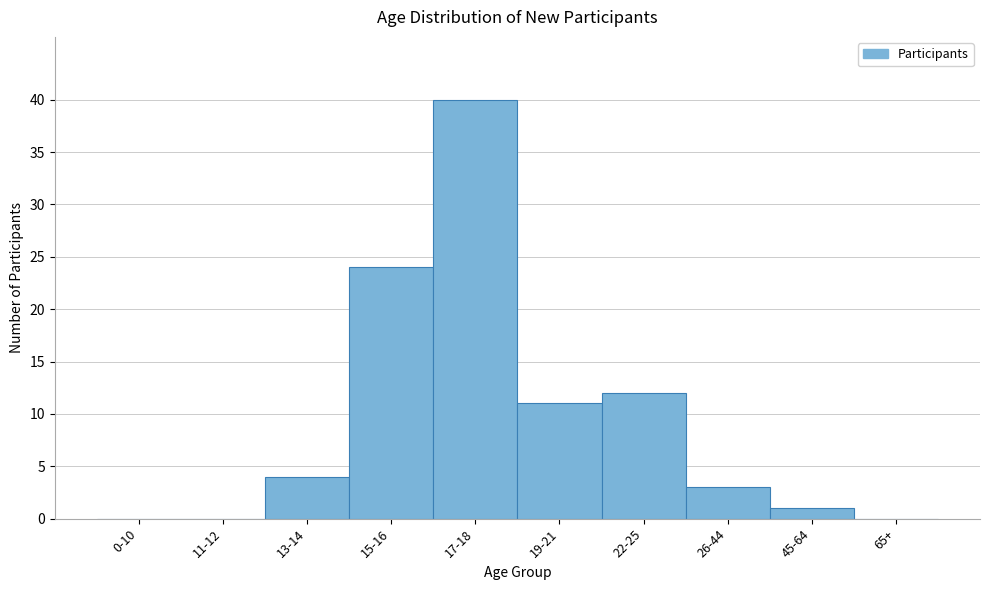

Reading right to left, what are all the values shown in this chart?

65+=0	45-64=1	26-44=3	22-25=12	19-21=11	17-18=40	15-16=24	13-14=4	11-12=0	0-10=0